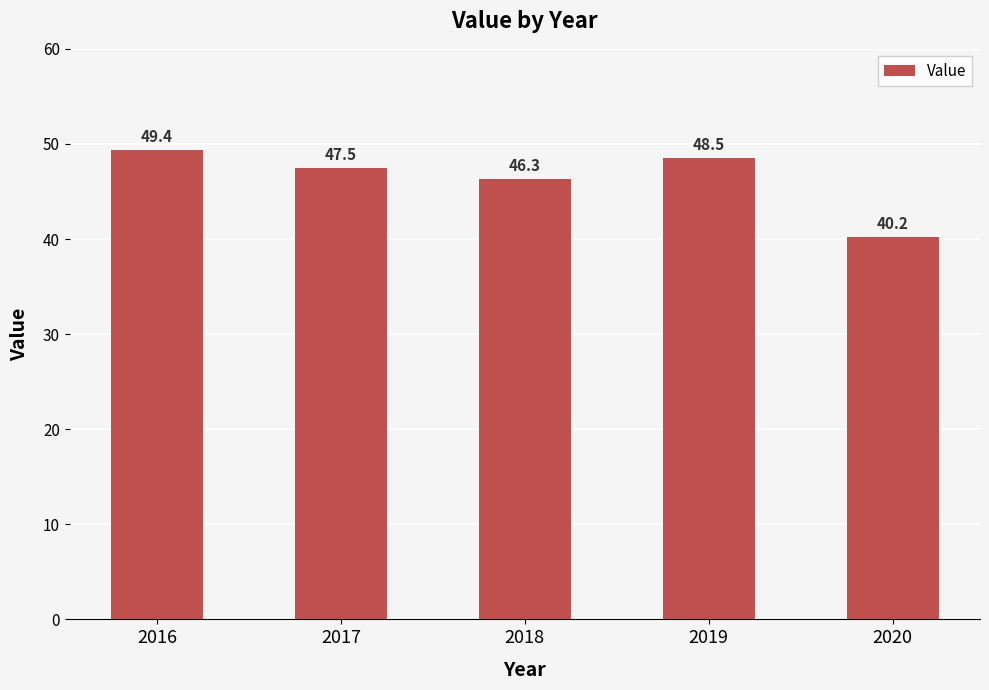

List the labels in order of value, largest first.

2016, 2019, 2017, 2018, 2020